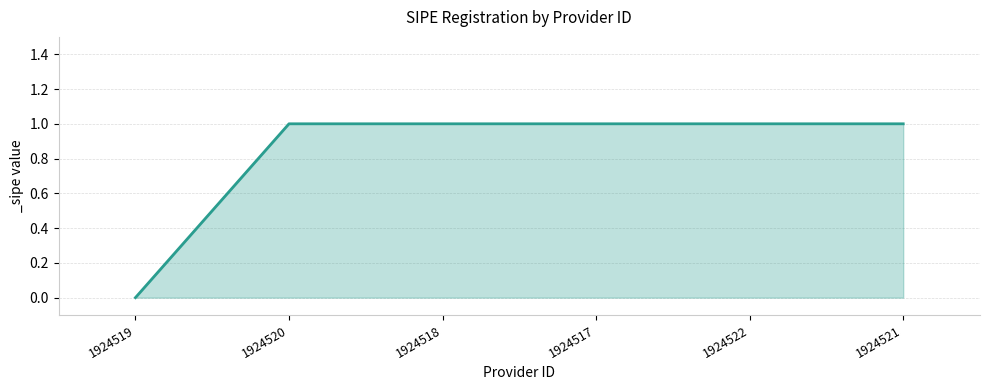

Count the number of data series in this chart.

1